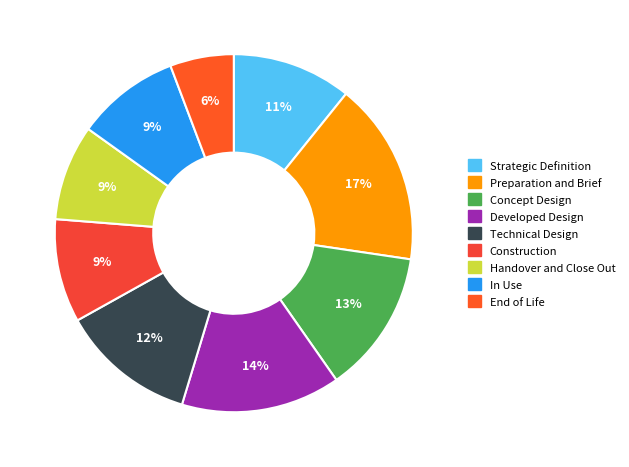

Do Technical Design and Preparation and Brief together represent more than half of the pie?

No